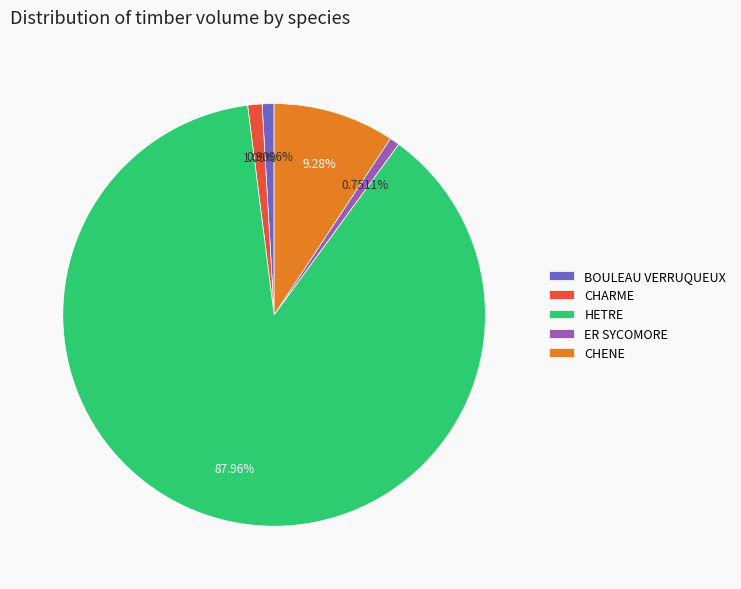

Which has a higher value, ER SYCOMORE or HETRE?

HETRE